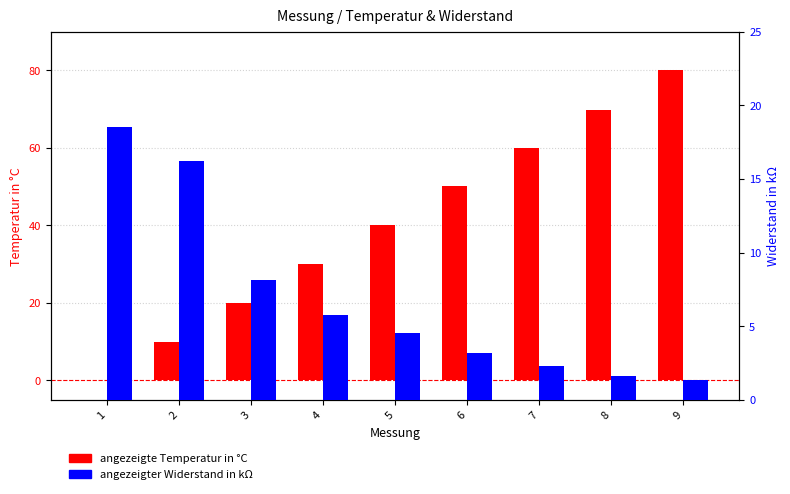

Where does the angezeigte Temperatur in °C series first go above 40?

5